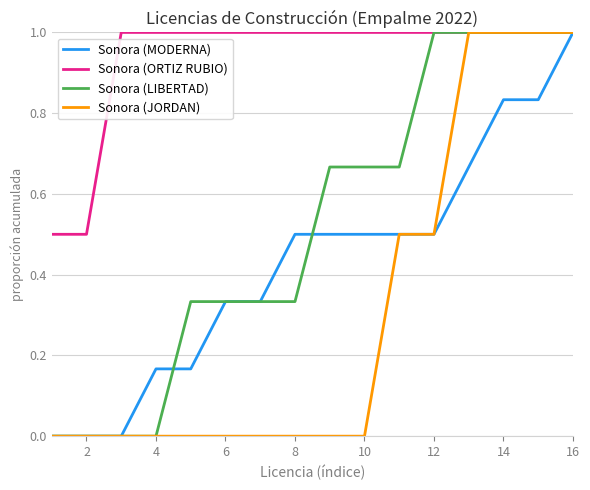

List the series in order of their overall mean, highest first.

Sonora (ORTIZ RUBIO), Sonora (LIBERTAD), Sonora (MODERNA), Sonora (JORDAN)